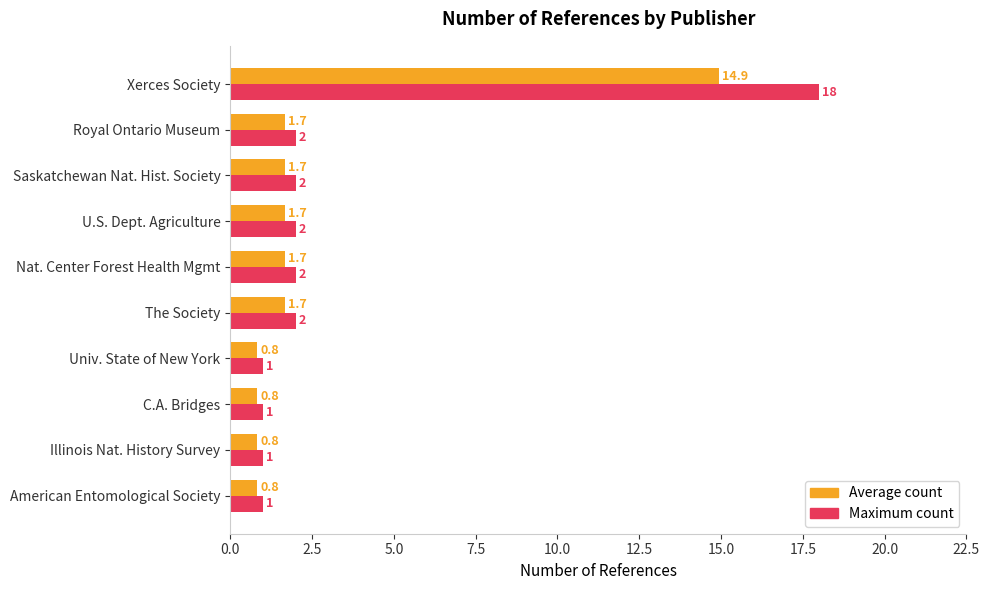

What is the sum of the Maximum count values at American Entomological Society and The Society?

3.0